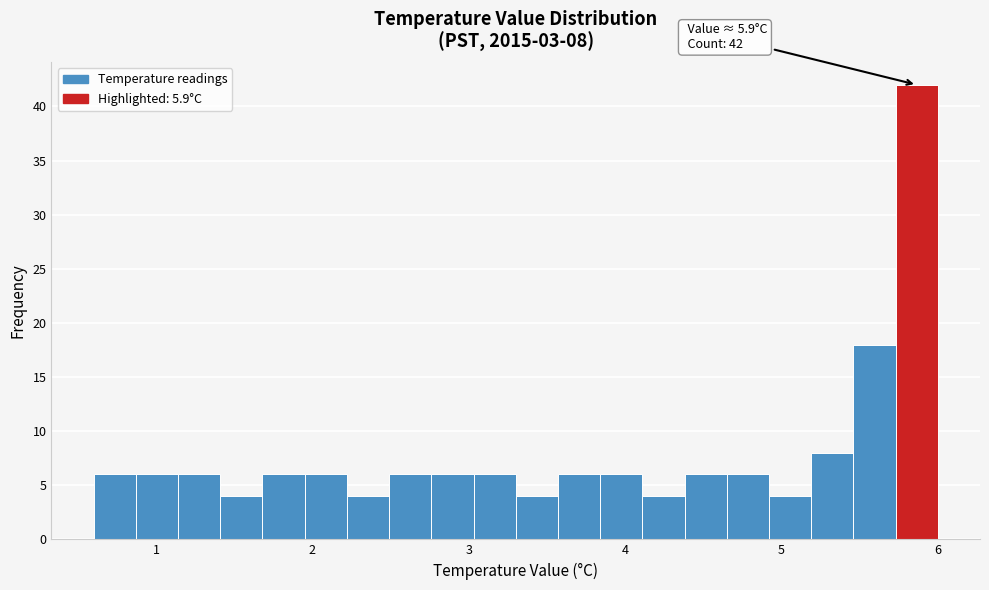

Around what value on the x-axis is the tallest bar? Give the approximate position of its centre, as read against the axis.

5.9